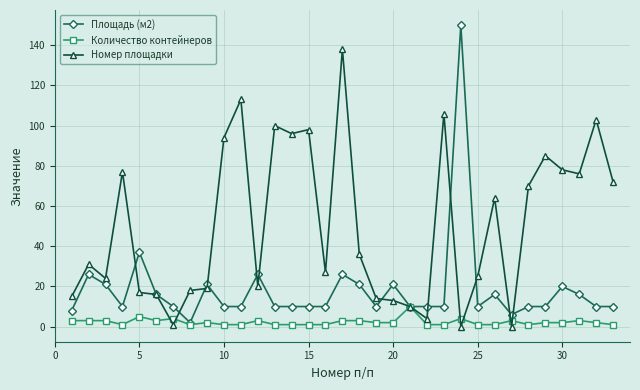

Which series has the largest total across all categories?

Номер площадки